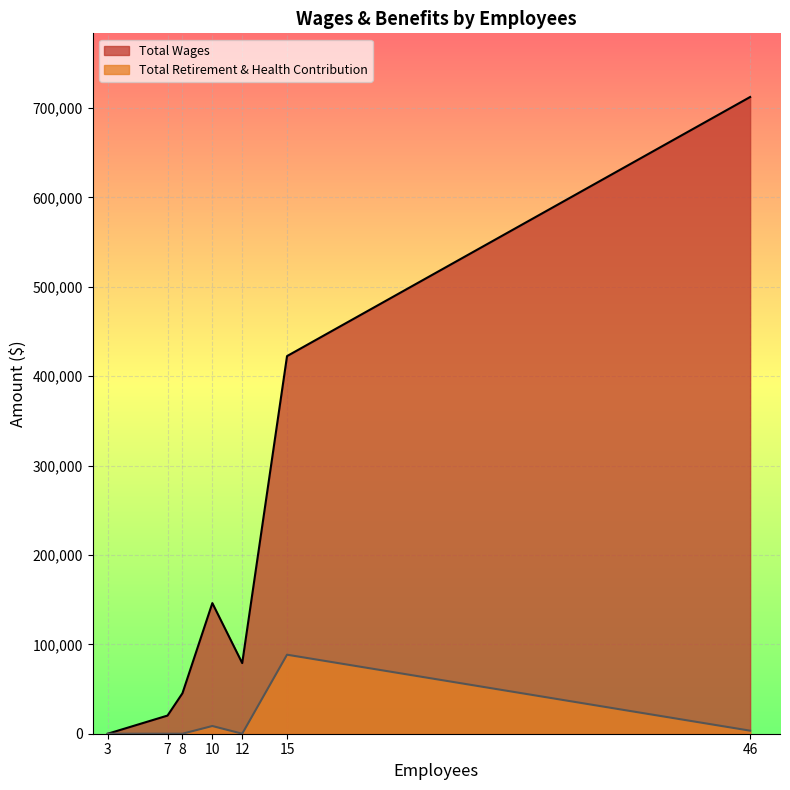

What are all the series names shown in the legend?

Total Wages, Total Retirement & Health Contribution